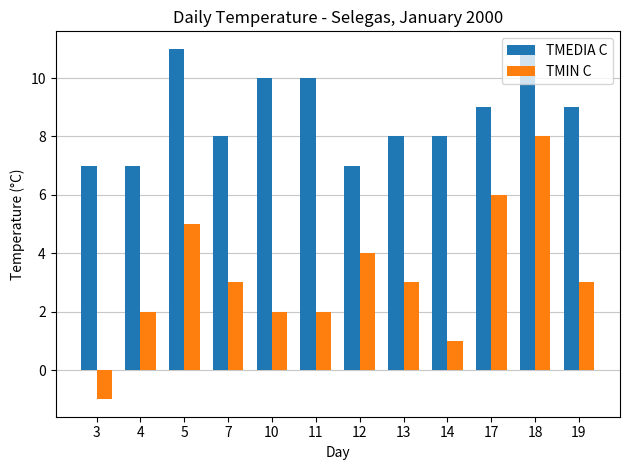

Reading left to right, what are all the values shown in this chart?

TMEDIA C: 7	7	11	8	10	10	7	8	8	9	11	9
TMIN C: -1	2	5	3	2	2	4	3	1	6	8	3